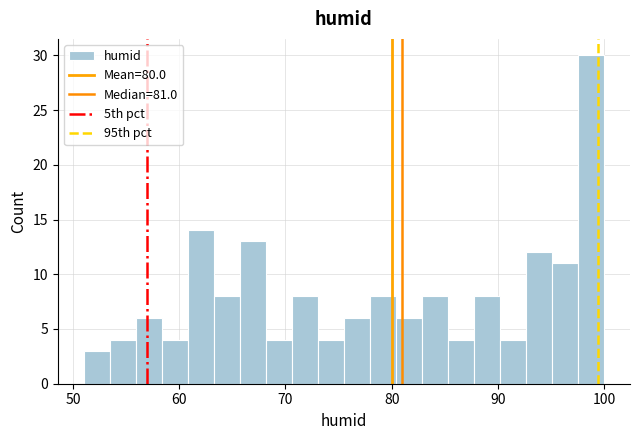

Around what value on the x-axis is the tallest bar? Give the approximate position of its centre, as read against the axis.

99